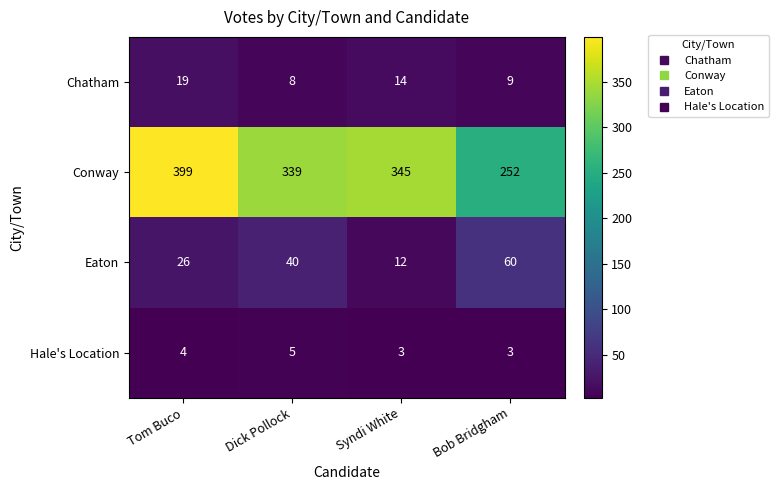

How many series are shown in this chart?

4